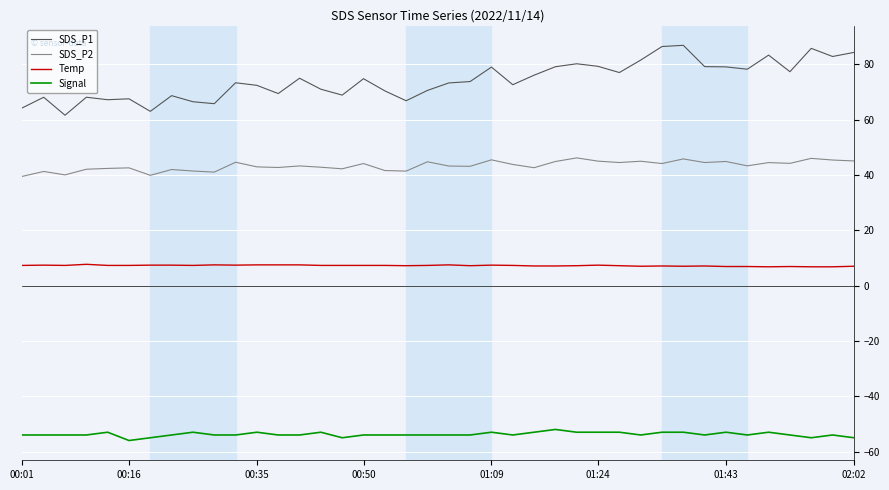

List the series in order of their peak value, highest first.

SDS_P1, SDS_P2, Temp, Signal